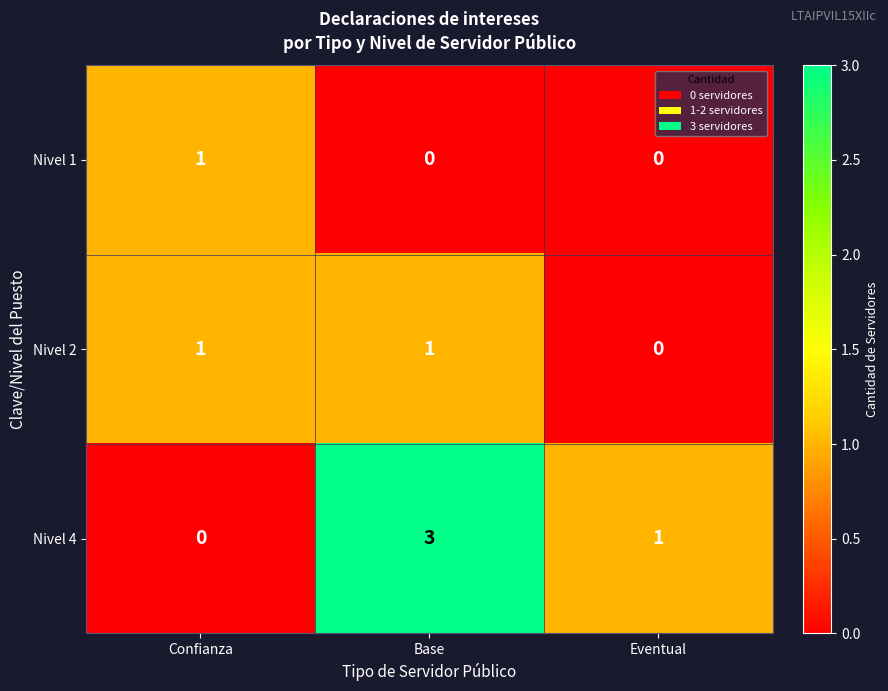

Is it true that Nivel 1 equals -1 at Eventual?

False